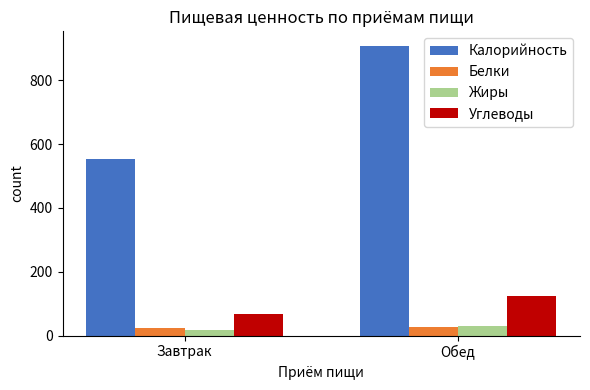

What is the value of the Белки bar at the 2nd from the left?

28